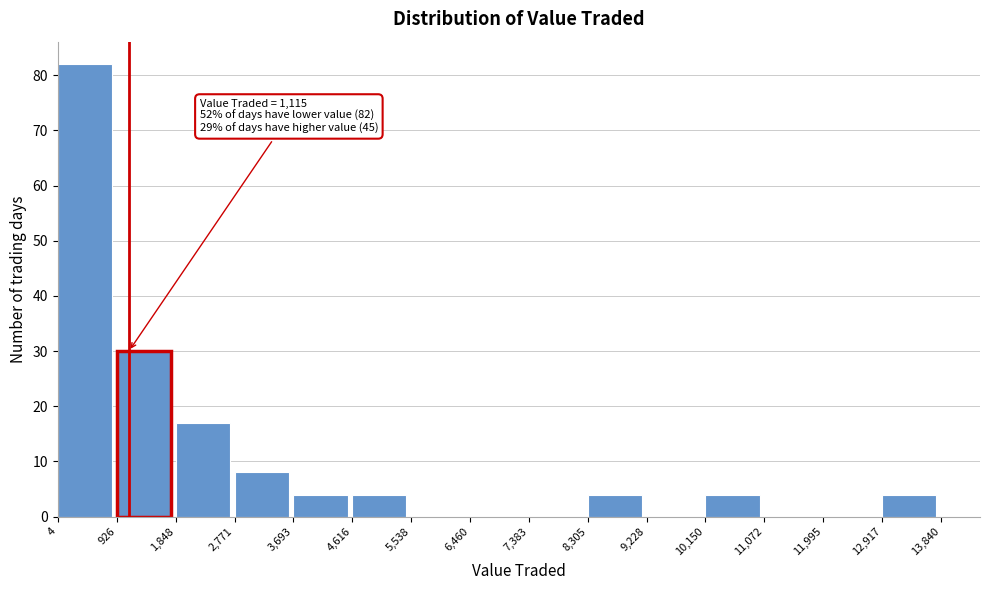

Which range on the x-axis has the tallest bar?

4 to 926